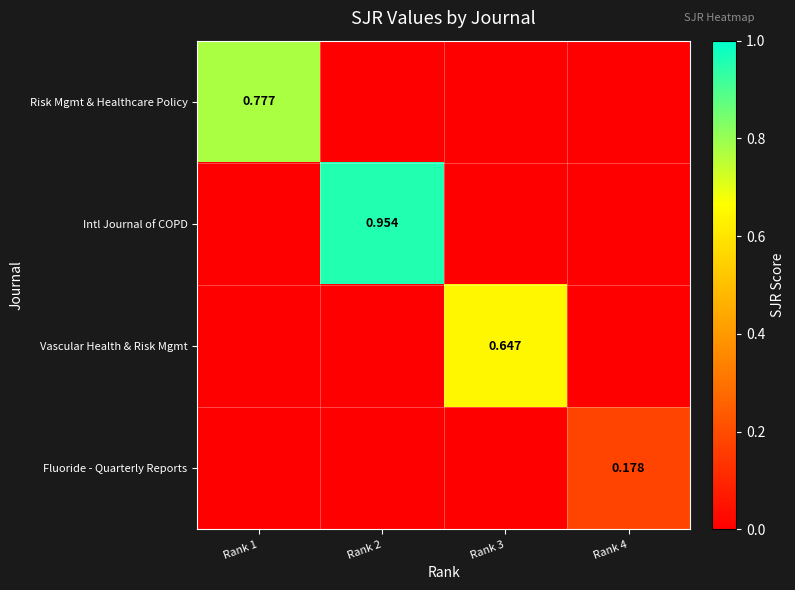

Is the value of Vascular Health & Risk Mgmt at Rank 3 greater than the value of Intl Journal of COPD at Rank 2?

No